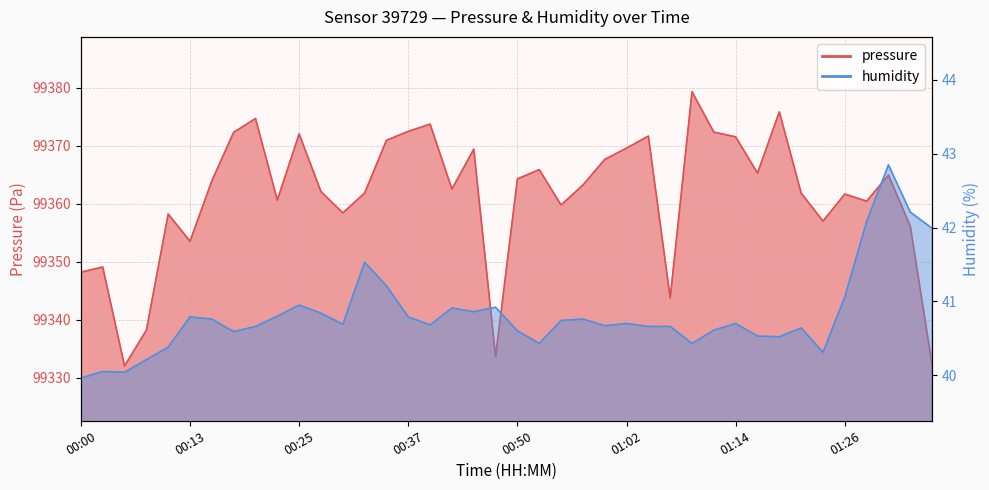

Reading left to right, what are all the values shown in this chart?

pressure: 99348.2	99349.1	99332.0	99338.2	99358.2	99353.5	99363.9	99372.3	99374.7	99360.6	99372.0	99362.1	99358.4	99361.8	99370.9	99372.5	99373.7	99362.5	99369.4	99333.6	99364.3	99365.9	99359.8	99363.2	99367.6	99369.6	99371.7	99343.8	99379.3	99372.3	99371.5	99365.3	99375.8	99361.8	99357.0	99361.7	99360.4	99364.9	99356.1	99332.2
humidity: 40.0	40.0	40.0	40.2	40.4	40.8	40.8	40.6	40.7	40.8	41.0	40.8	40.7	41.5	41.2	40.8	40.7	40.9	40.9	40.9	40.6	40.4	40.7	40.8	40.7	40.7	40.7	40.7	40.4	40.6	40.7	40.5	40.5	40.6	40.3	41.1	42.1	42.9	42.2	42.0